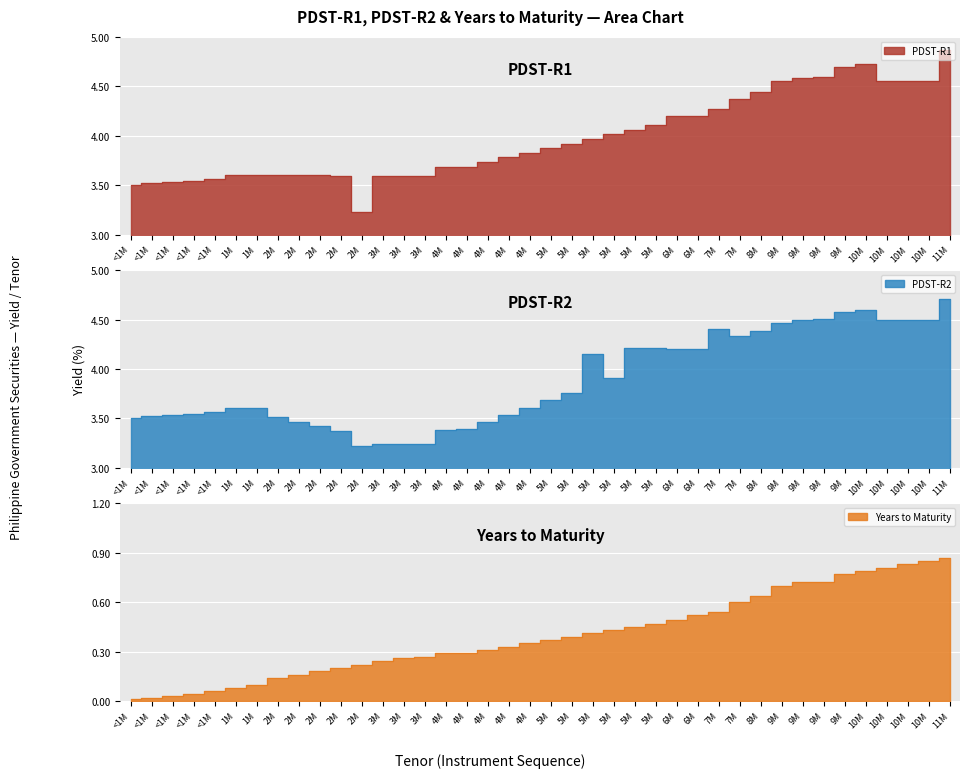

True or false: PDST-R2 and Years cross at least once.

False